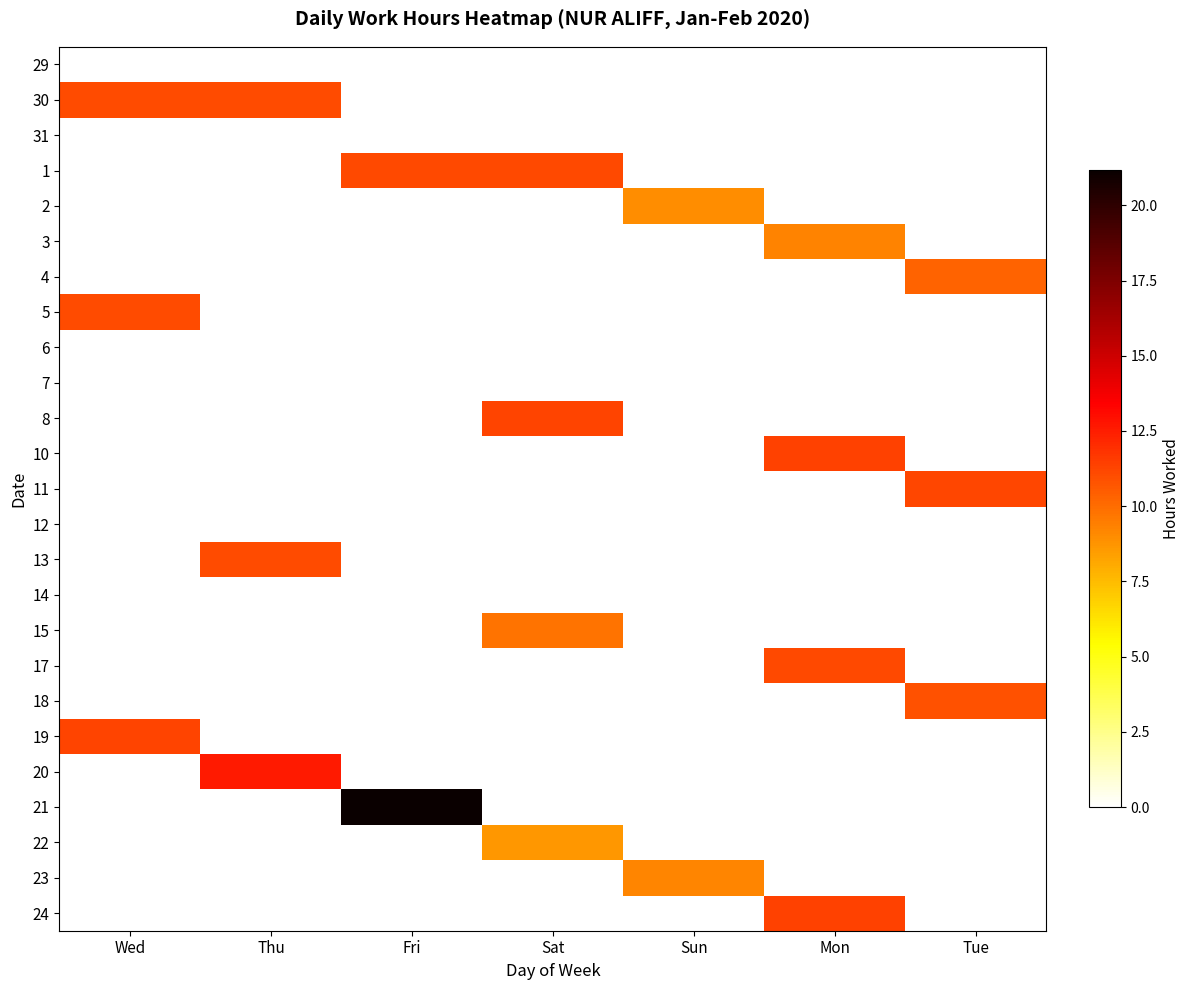

How many series are shown in this chart?

25